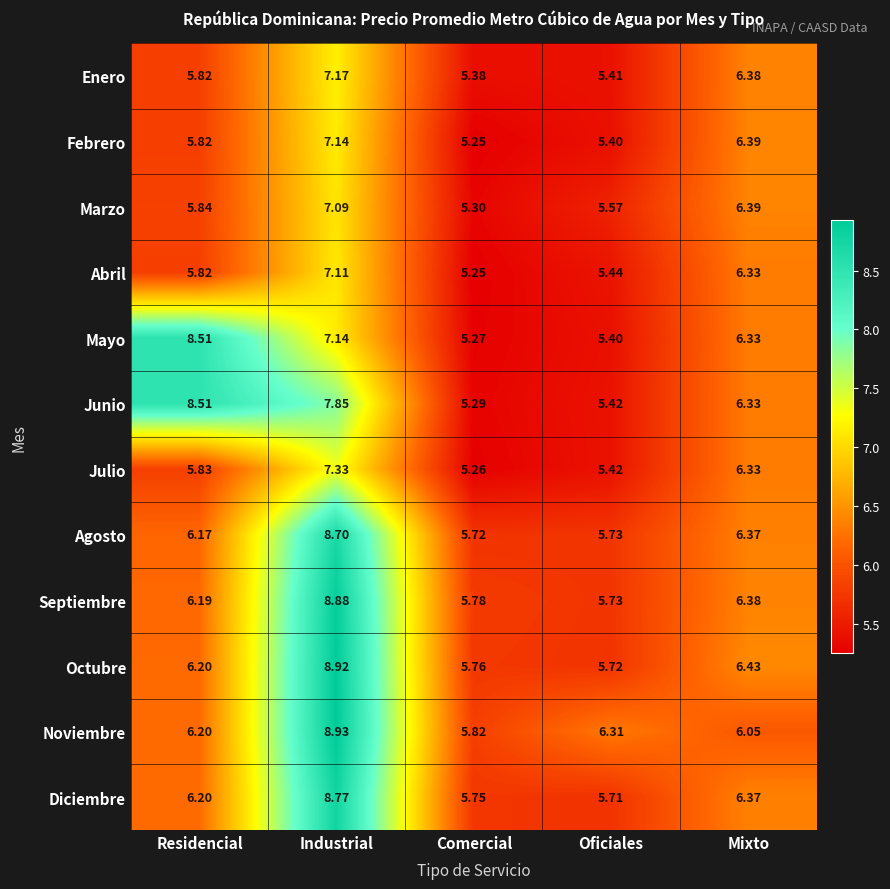

Where is Abril nearest to the value 6?

Residencial